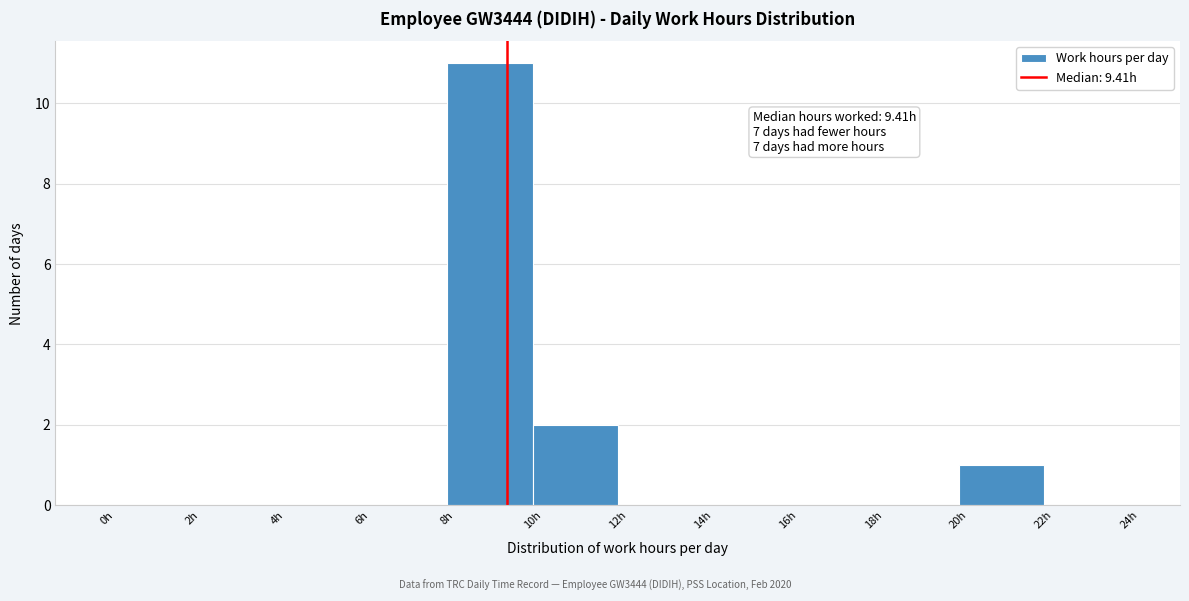

Which range on the x-axis has the tallest bar?

8 to 10